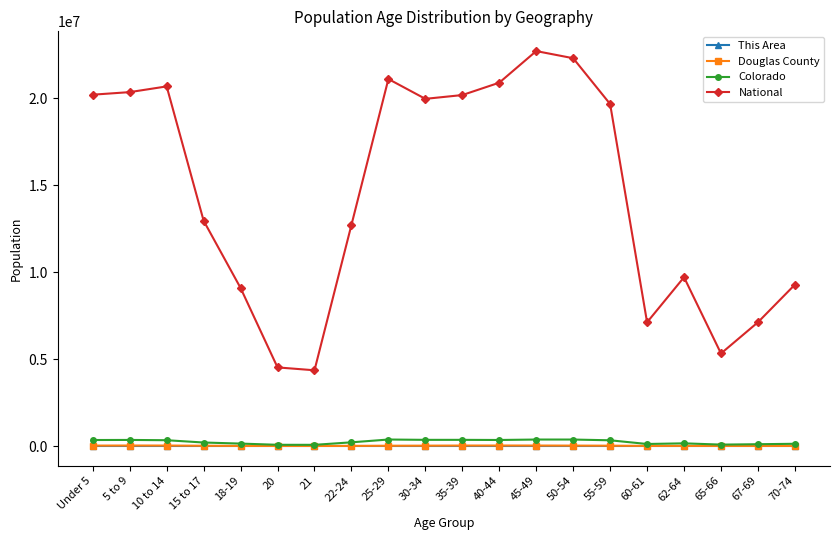

True or false: National and This Area intersect in this chart.

False